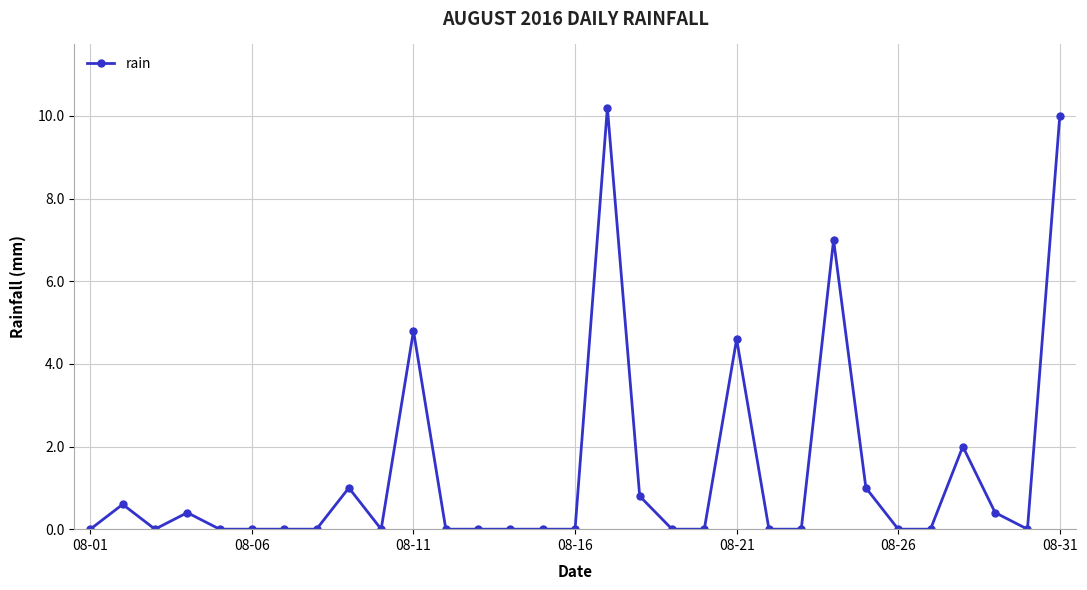

What is the sum of all values?

42.8